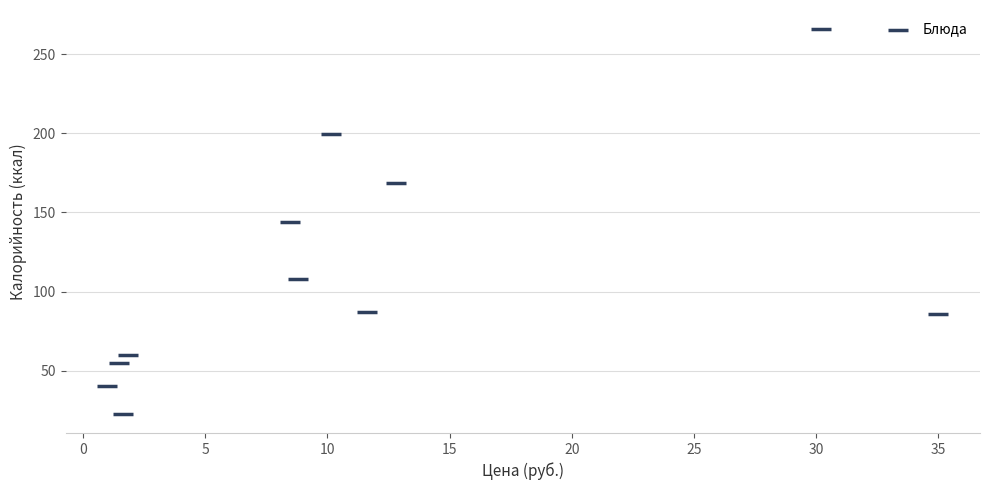

What is the average Y value?

112.5